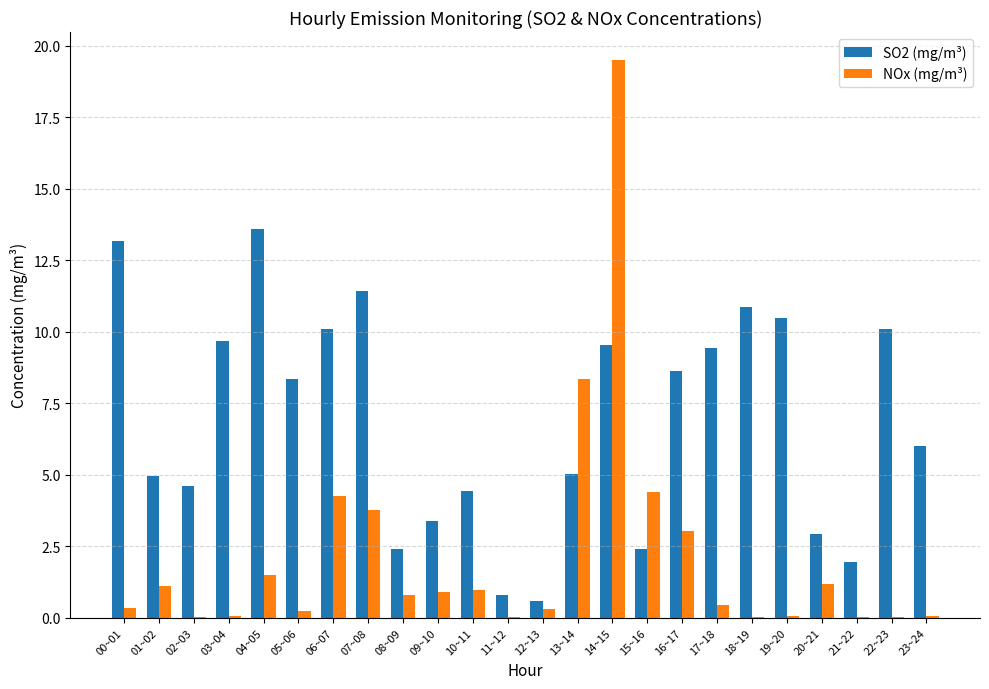

What is the total value across all series at 04~05?

15.1